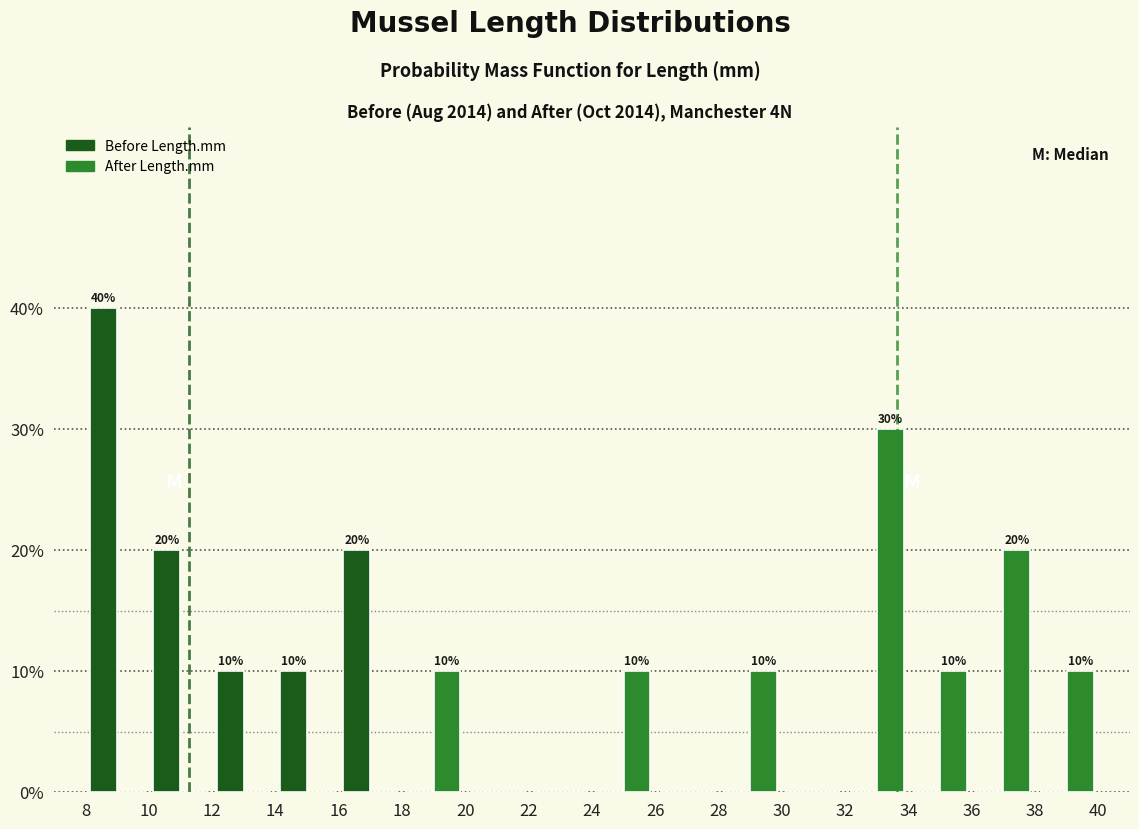

In the Before Length.mm series, which range on the x-axis has the tallest bar?

8 to 10